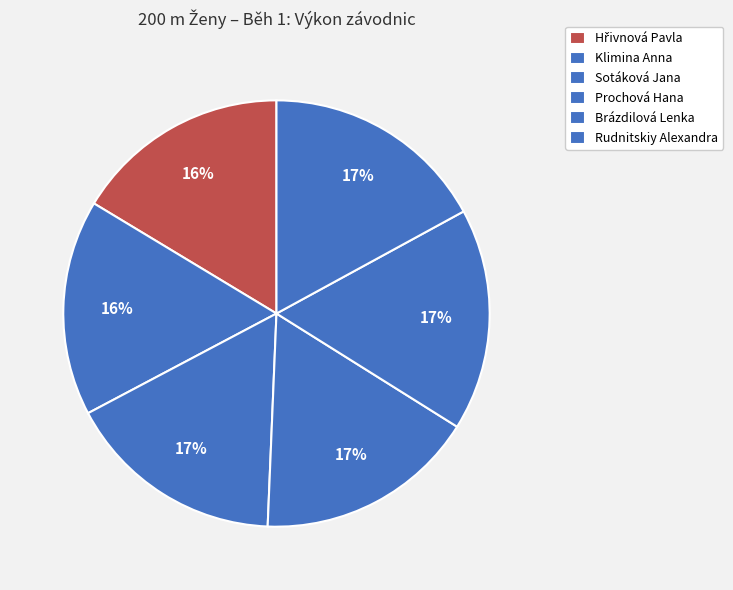

Count the number of slices in the pie.

6